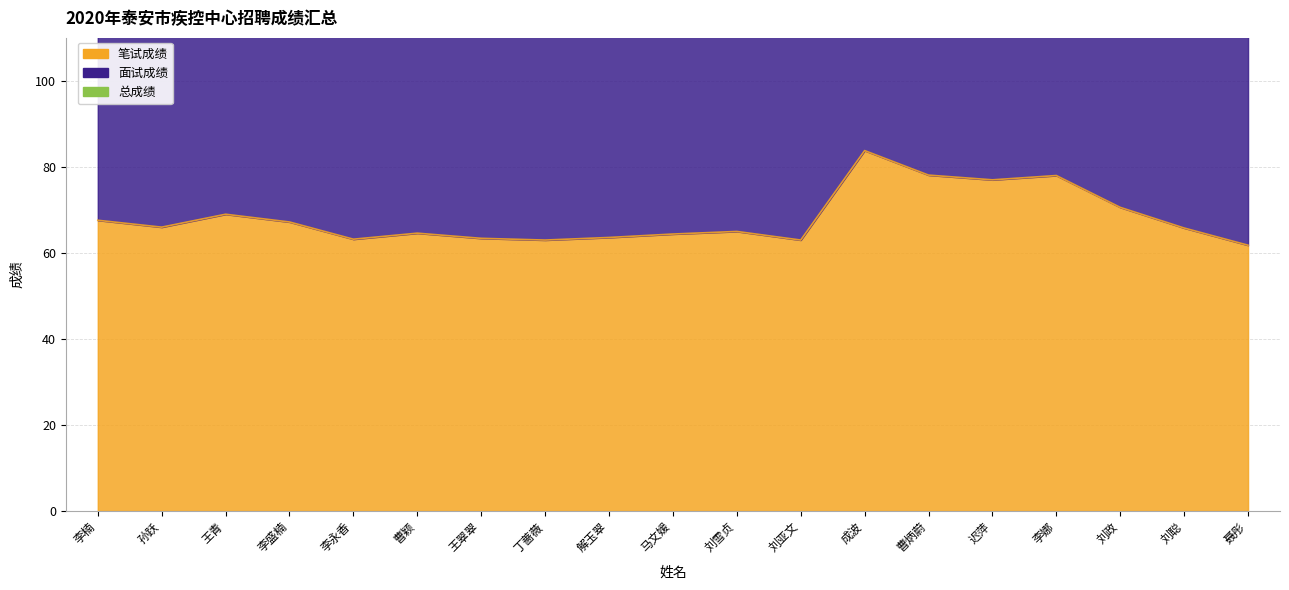

Reading left to right, transcribe all the data shown in this chart.

笔试成绩: 67.6	66.0	69.0	67.2	63.2	64.6	63.4	63.0	63.6	64.4	65.0	63.0	83.8	78.1	77.0	78.0	70.6	65.8	61.8
总成绩: 149.0	147.9	147.8	145.5	145.4	145.0	144.2	144.2	143.9	143.7	140.6	140.1	162.9	160.7	160.3	159.7	152.2	146.7	141.1